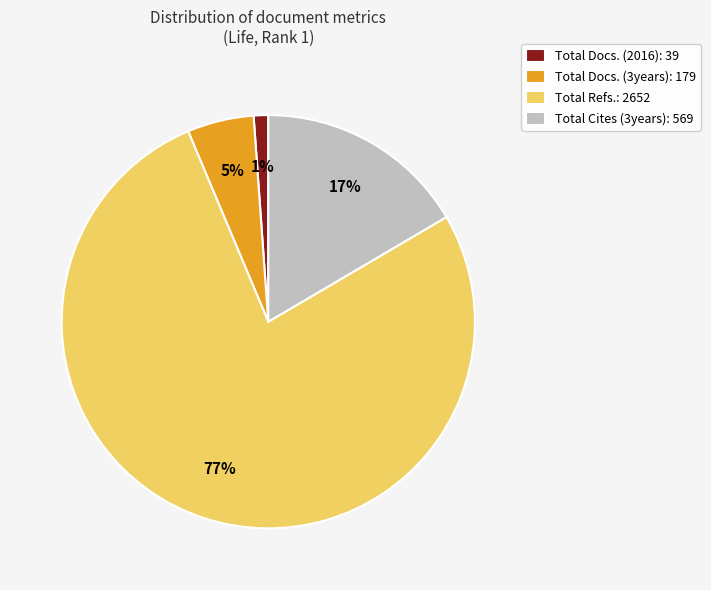

What is the majority slice?

Total Refs.